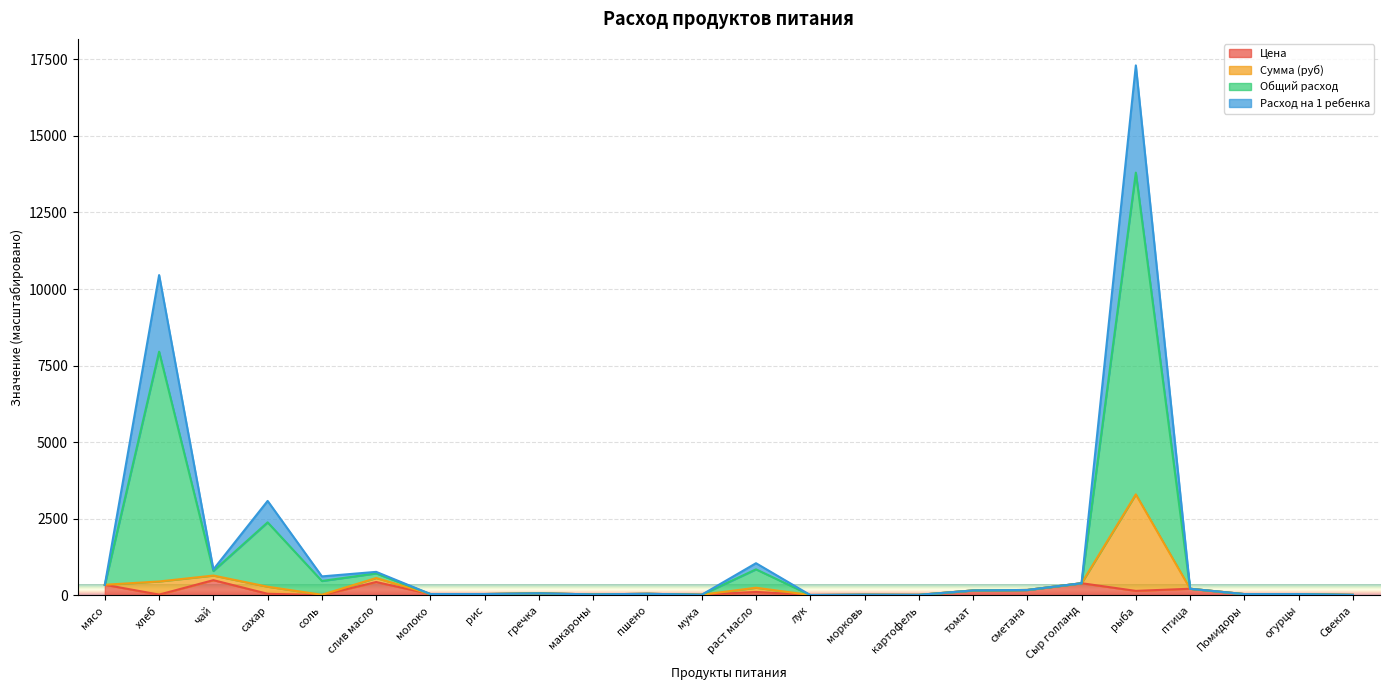

Read the Общий расход value at сметана.

180.0